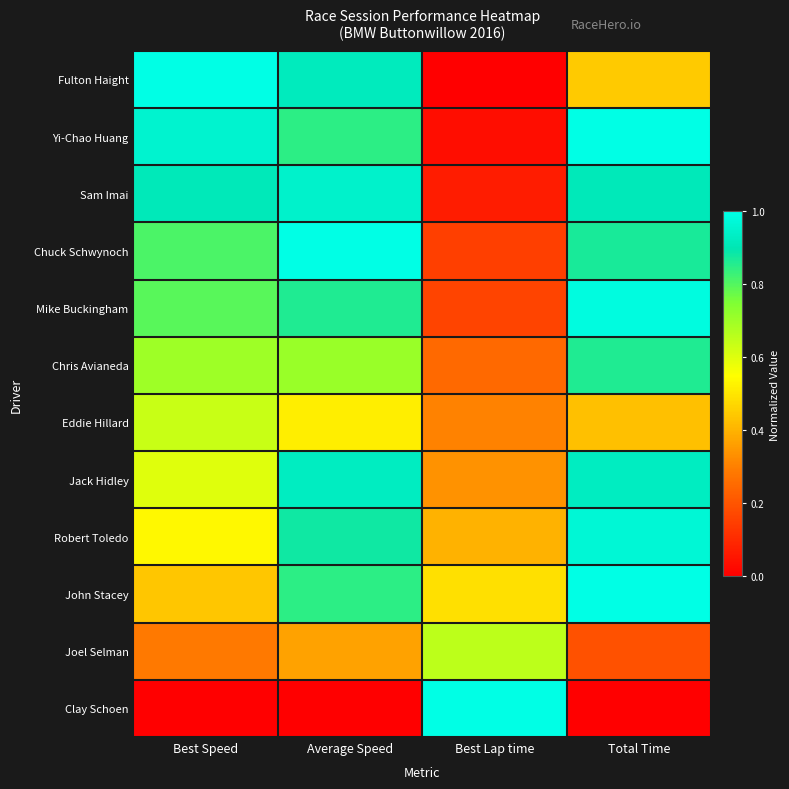

Reading left to right, what are all the values shown in this chart?

Fulton Haight: Best Speed=1.0	Average Speed=0.9	Best Lap time=0.0	Total Time=0.4
Yi-Chao Huang: Best Speed=1.0	Average Speed=0.8	Best Lap time=0.0	Total Time=1.0
Sam Imai: Best Speed=0.9	Average Speed=0.9	Best Lap time=0.1	Total Time=0.9
Chuck Schwynoch: Best Speed=0.8	Average Speed=1.0	Best Lap time=0.2	Total Time=0.9
Mike Buckingham: Best Speed=0.8	Average Speed=0.9	Best Lap time=0.2	Total Time=1.0
Chris Avianeda: Best Speed=0.7	Average Speed=0.7	Best Lap time=0.2	Total Time=0.9
Eddie Hillard: Best Speed=0.6	Average Speed=0.5	Best Lap time=0.3	Total Time=0.4
Jack Hidley: Best Speed=0.6	Average Speed=0.9	Best Lap time=0.3	Total Time=0.9
Robert Toledo: Best Speed=0.5	Average Speed=0.9	Best Lap time=0.4	Total Time=1.0
John Stacey: Best Speed=0.4	Average Speed=0.8	Best Lap time=0.5	Total Time=1.0
Joel Selman: Best Speed=0.3	Average Speed=0.4	Best Lap time=0.7	Total Time=0.2
Clay Schoen: Best Speed=0.0	Average Speed=0.0	Best Lap time=1.0	Total Time=0.0